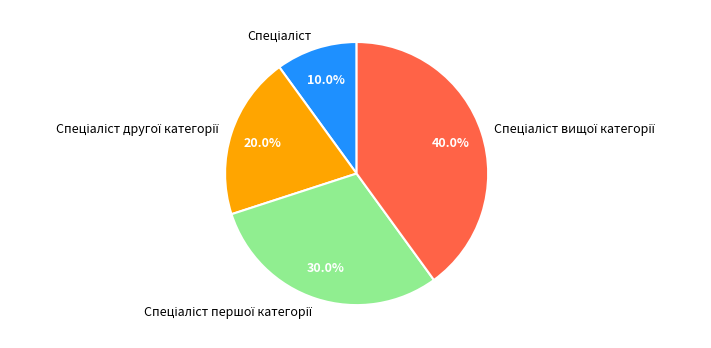

Is there any slice that represents more than half of the pie?

No